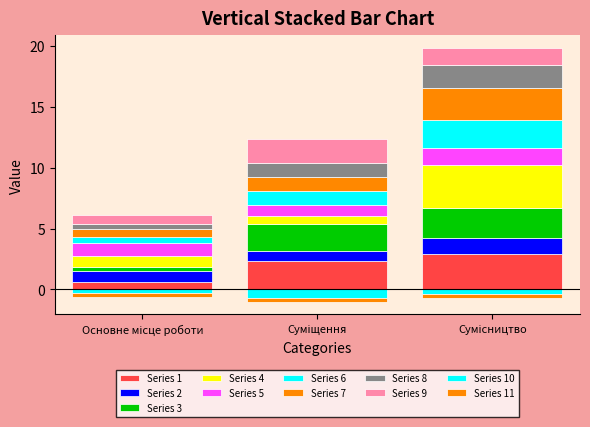

List the labels in order of value, smallest first.

Основне місце роботи, Суміщення, Сумісництво